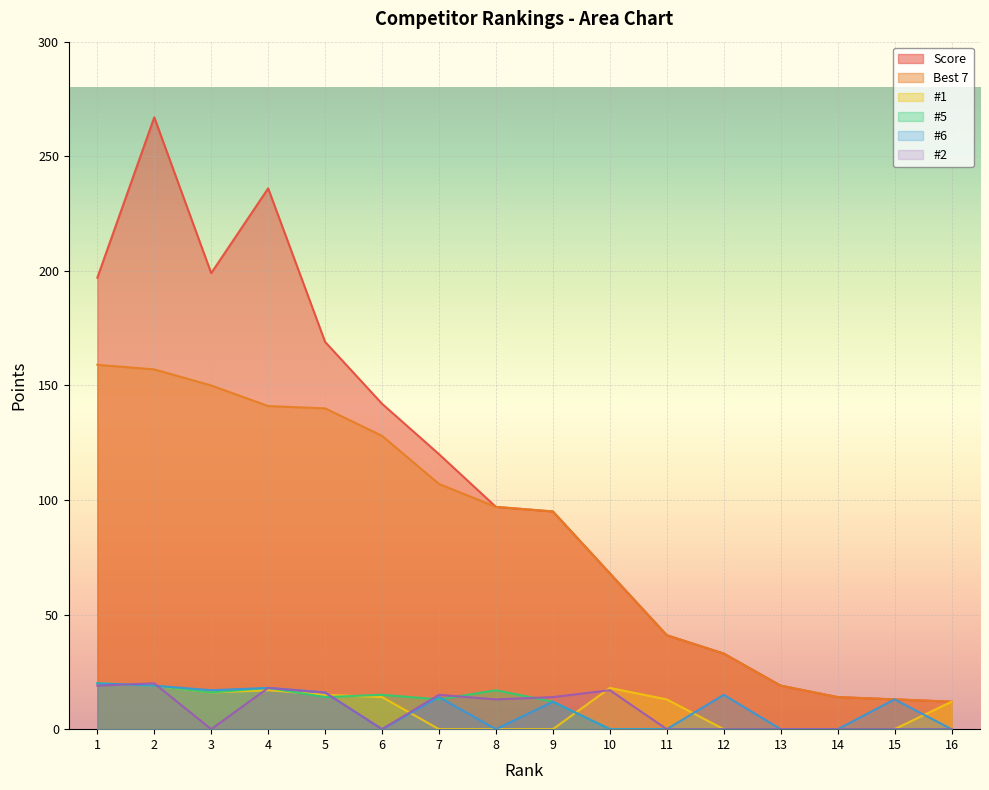

True or false: Score and #1 cross at least once.

False